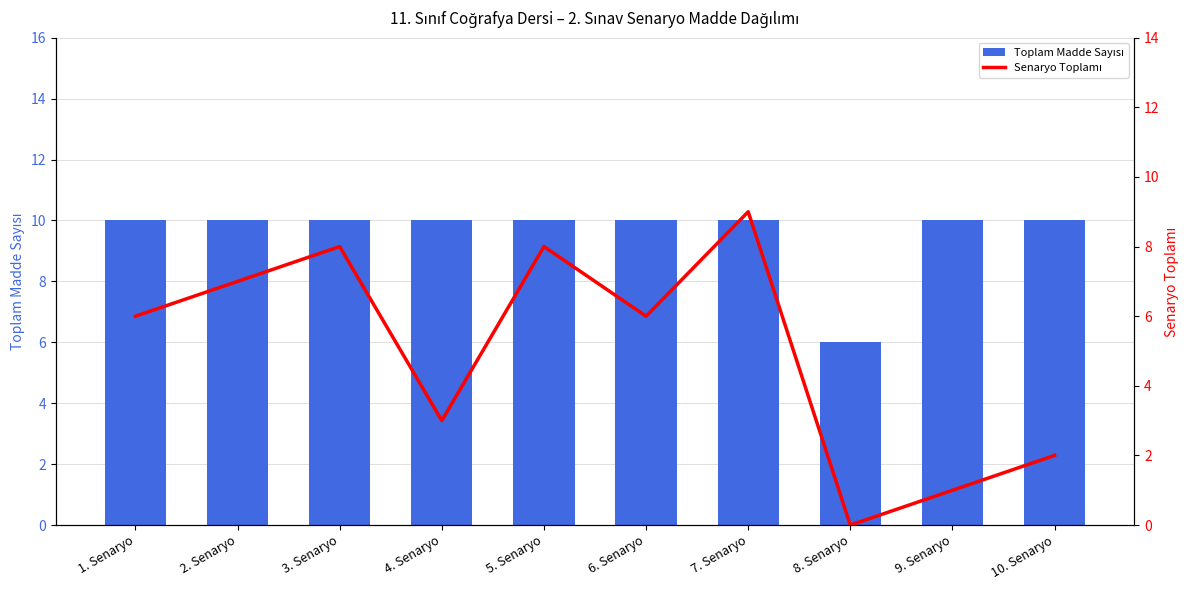

At how many categories does at least one series exceed 6?

9